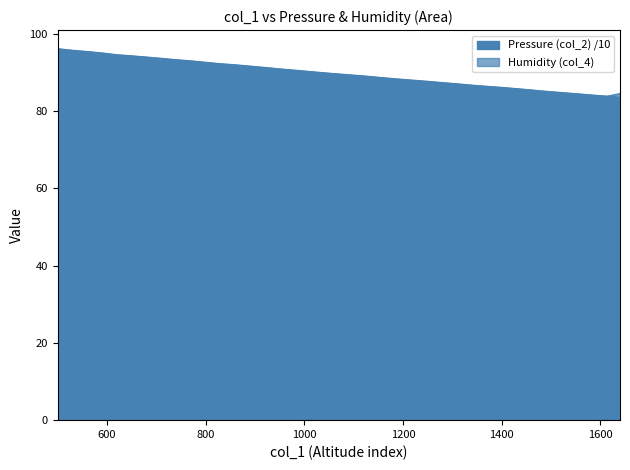

Which series changed the most between 1250 and 1550?

Humidity (col_4)